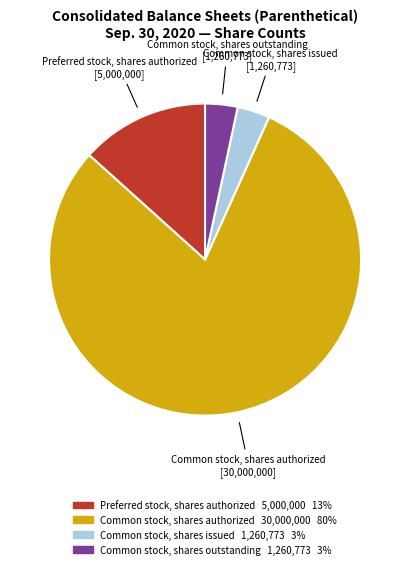

How many slices are in this pie chart?

4